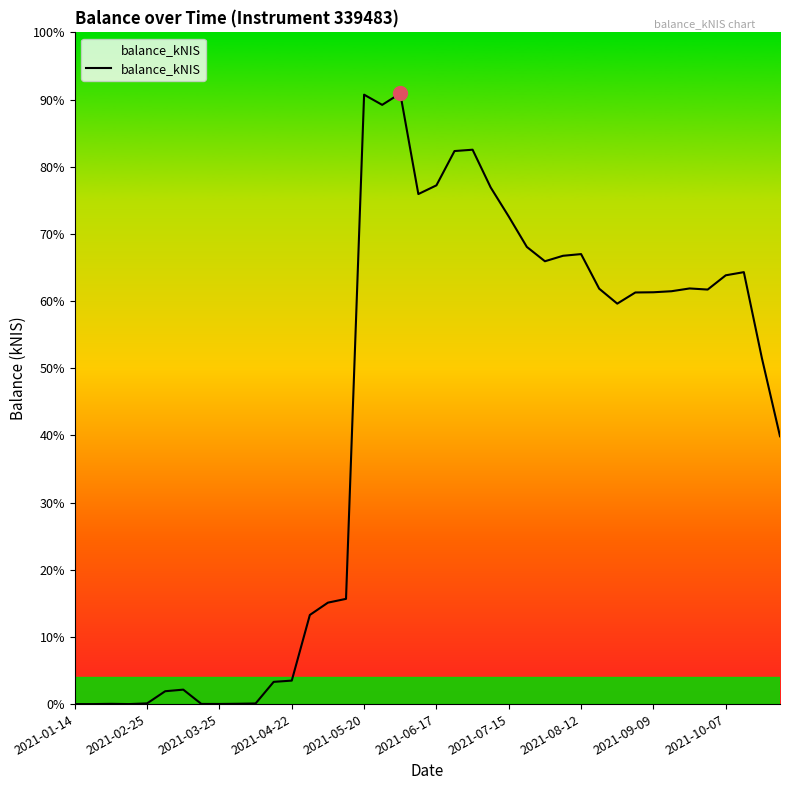

What is the difference between the second highest and second lowest values?

73478.2